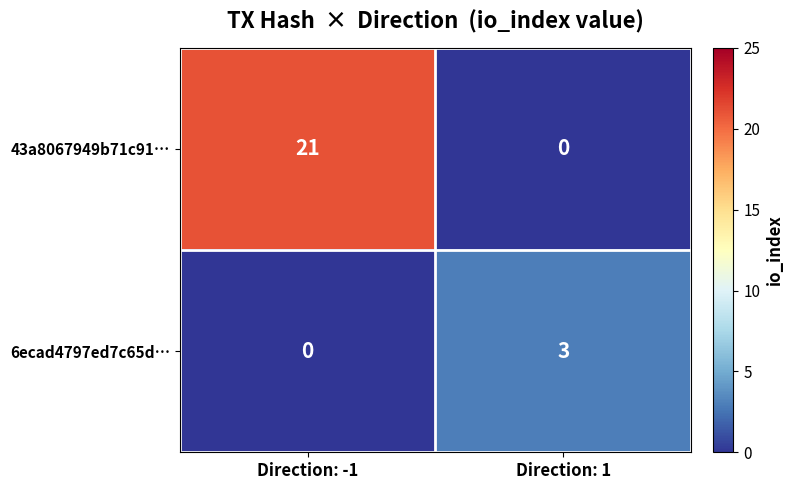

Which series changed the most between Direction: -1 and Direction: 1?

43a8067949b71c91…